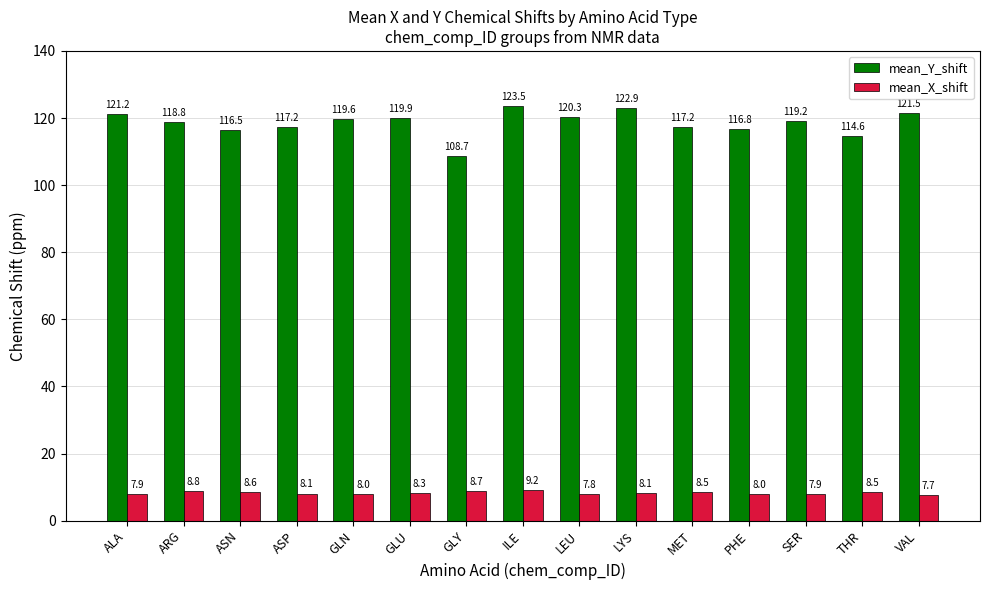

Which label corresponds to the smallest value in the chart?

VAL